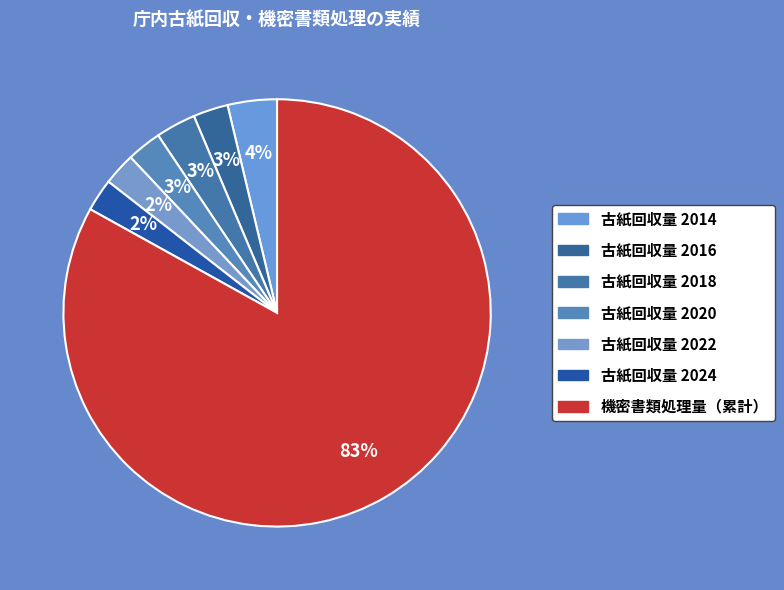

Which category has the smallest portion of the pie?

2022